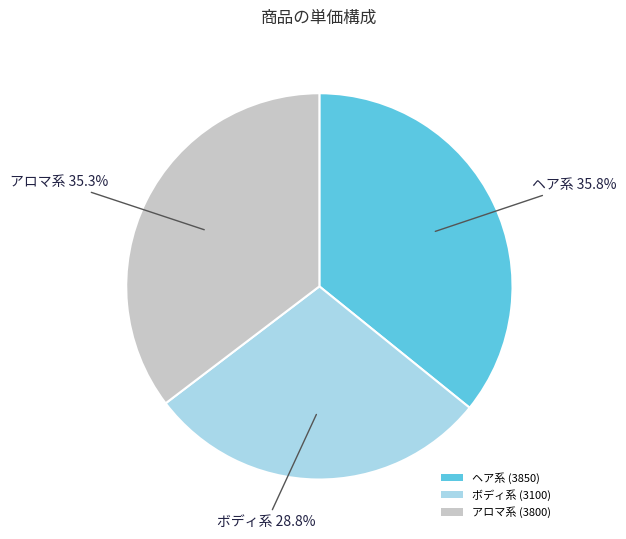

Does ボディ系 (3100) represent more than half of the total?

No